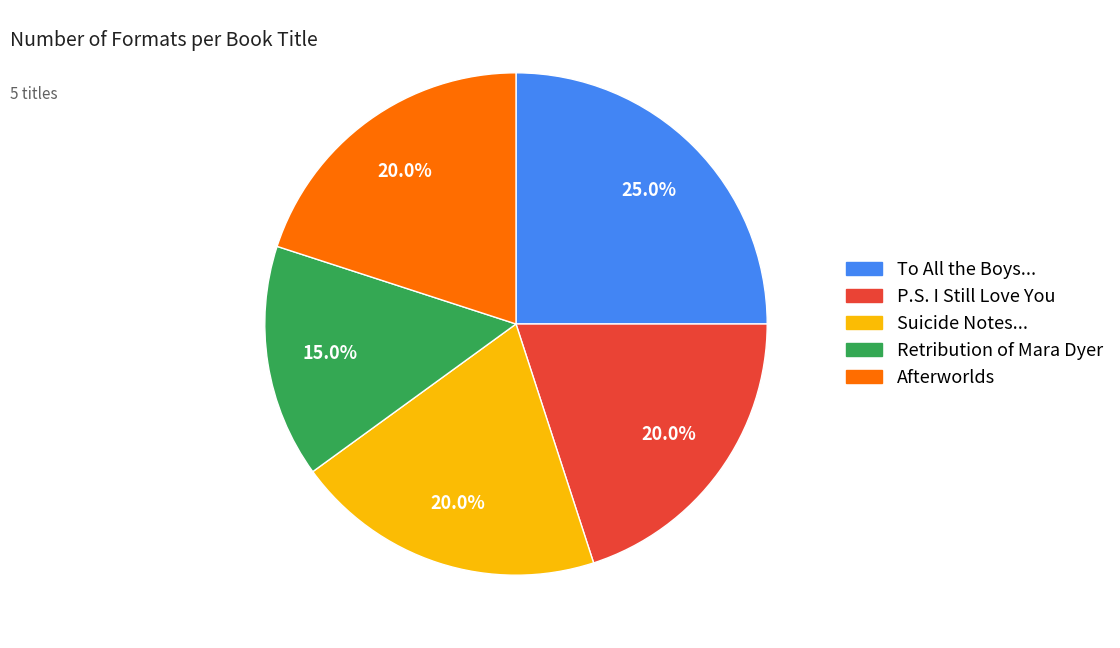

Is there any slice that represents more than half of the pie?

No